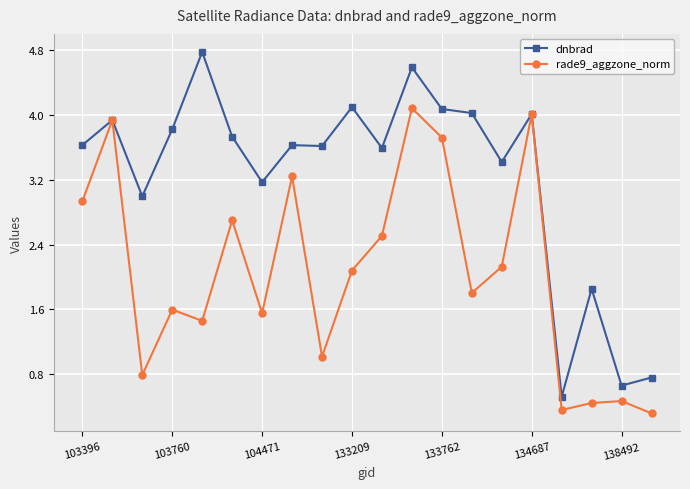

List the series in order of their overall mean, lowest first.

rade9_aggzone_norm, dnbrad